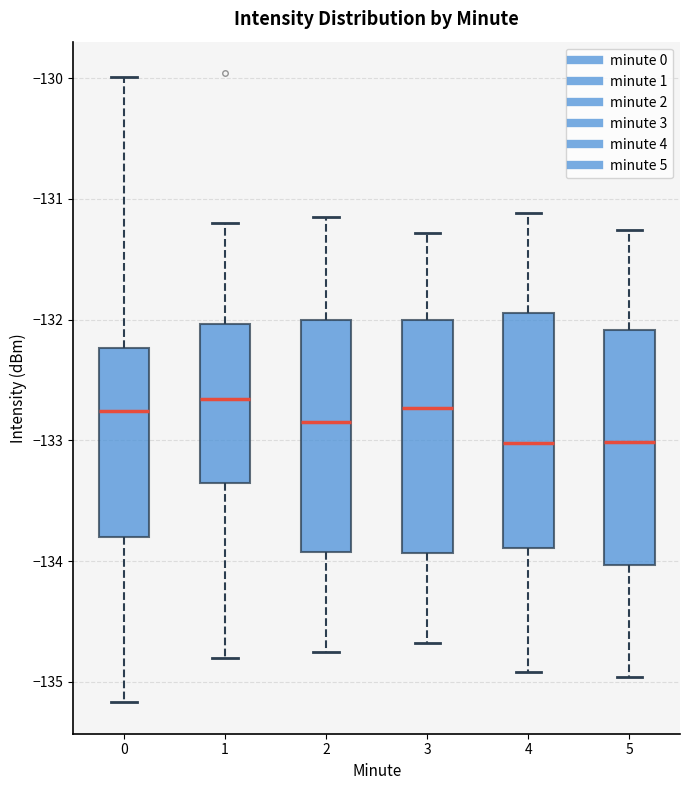

Reading left to right, transcribe this box plot: for each box, give where its median line is, the range the box spans, and where its two whiskers end, as read against the y-axis. The values are not printed on the chart, so give them approximately, as read against the axis.

0: median -132.8, box -133.8 to -132.2, whiskers -135.2 to -130.0
1: median -132.7, box -133.3 to -132.0, whiskers -134.8 to -131.2
2: median -132.8, box -133.9 to -132.0, whiskers -134.7 to -131.1
3: median -132.7, box -133.9 to -132.0, whiskers -134.7 to -131.3
4: median -133.0, box -133.9 to -131.9, whiskers -134.9 to -131.1
5: median -133.0, box -134.0 to -132.1, whiskers -135.0 to -131.3